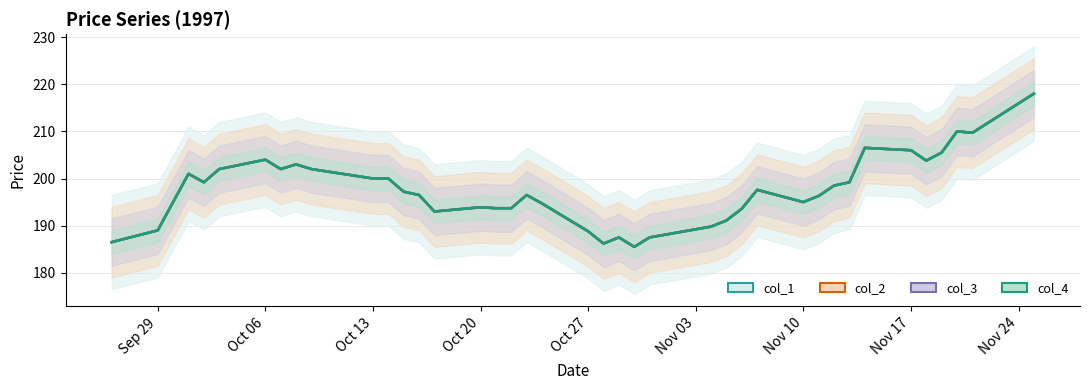

What is the sum of all col_2 values?

7899.0